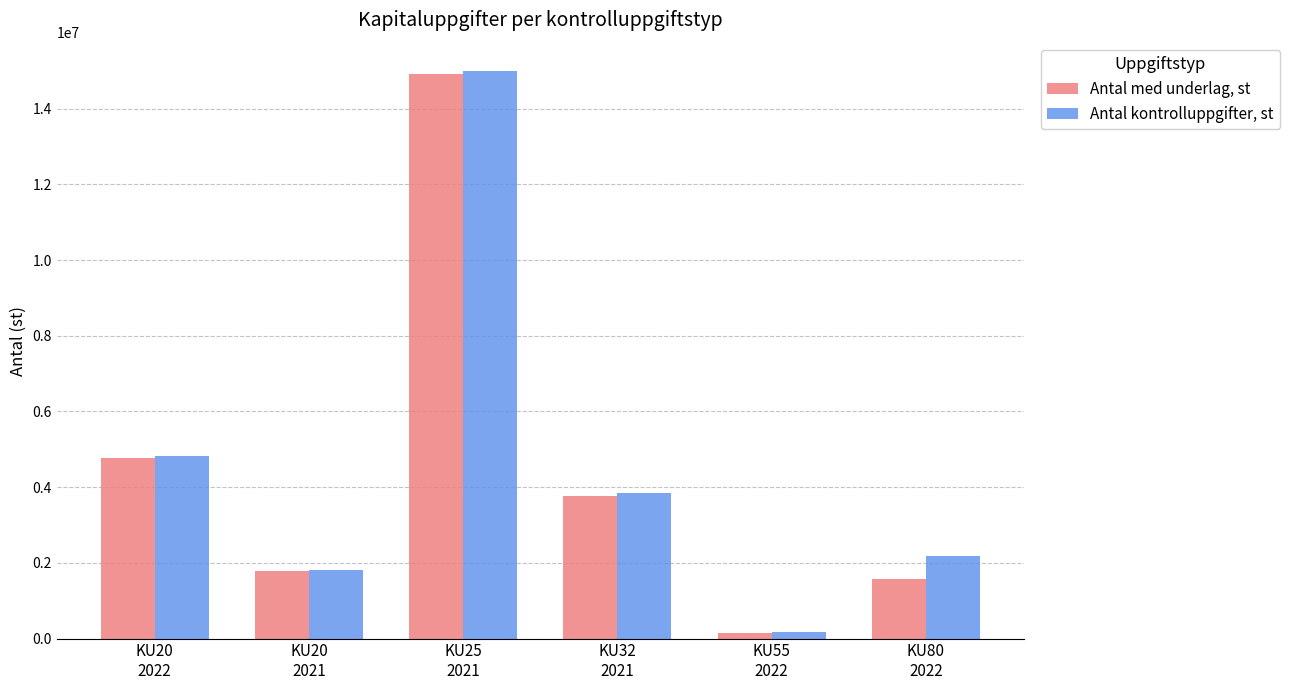

What is the value of the Antal kontrolluppgifter, st bar at the 5th from the left?

169792